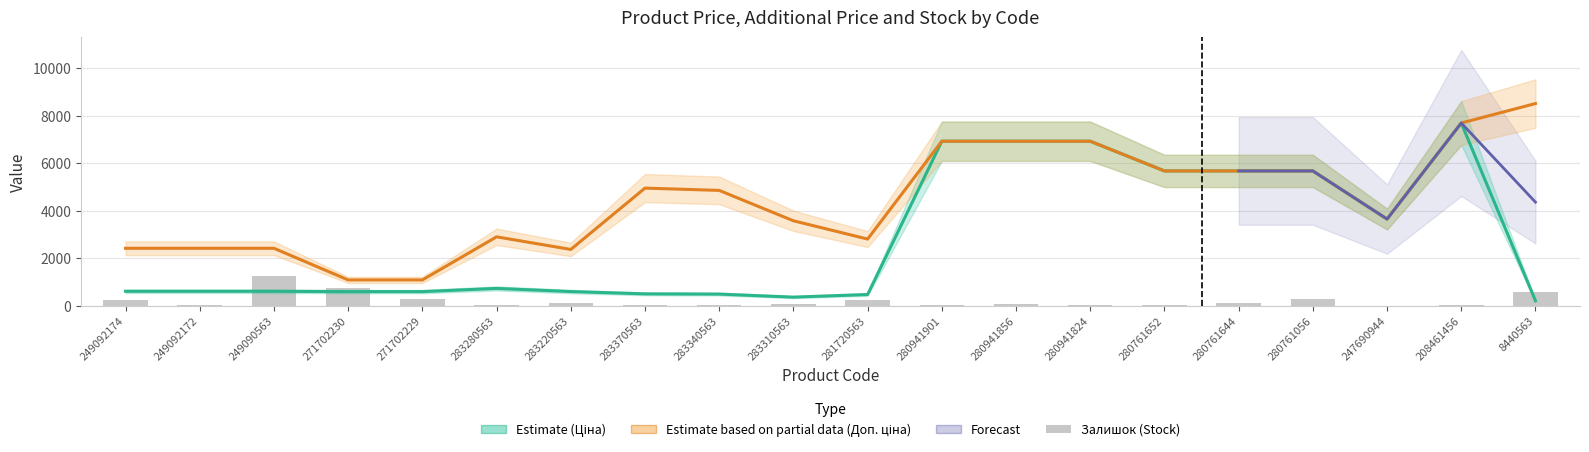

Are the bars horizontal?

No